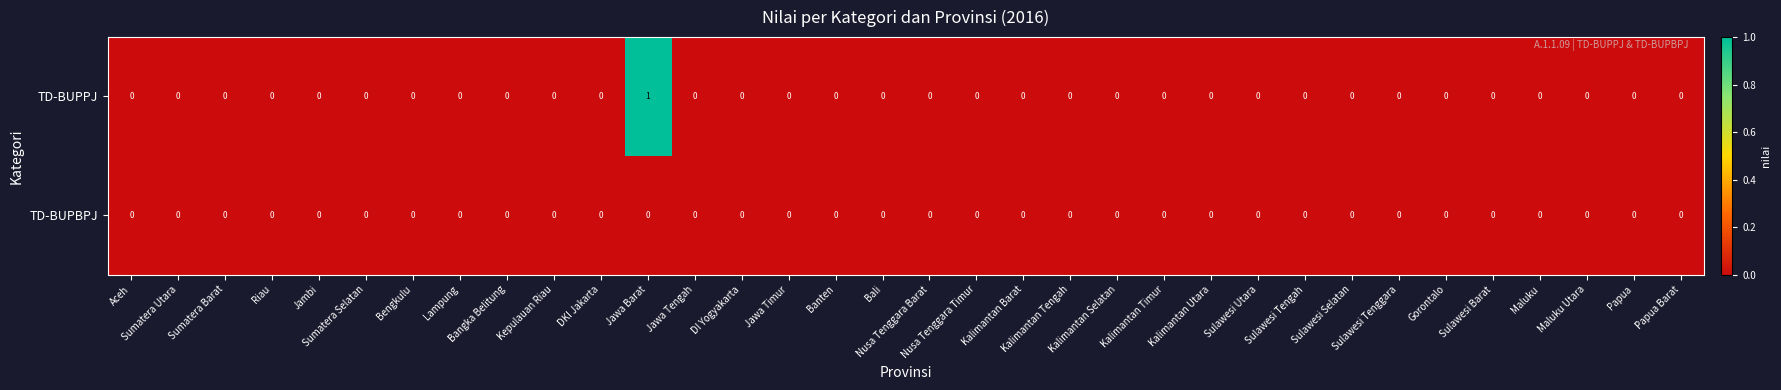

How many TD-BUPPJ values are between 0 and 1?

34